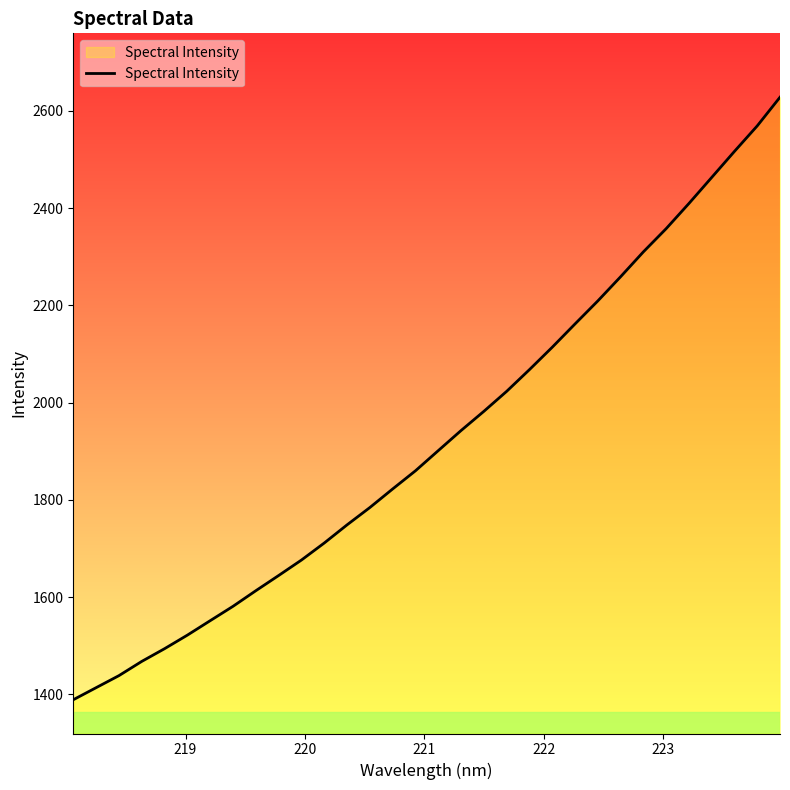

What is the maximum value shown in the chart?

2628.2